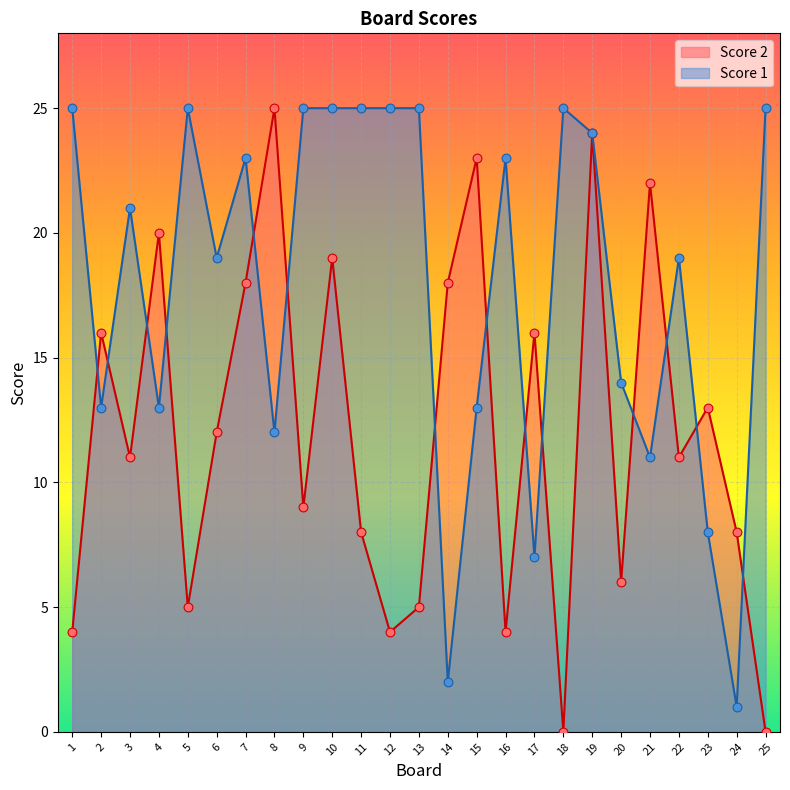

What is the total value across all series at 22?

30